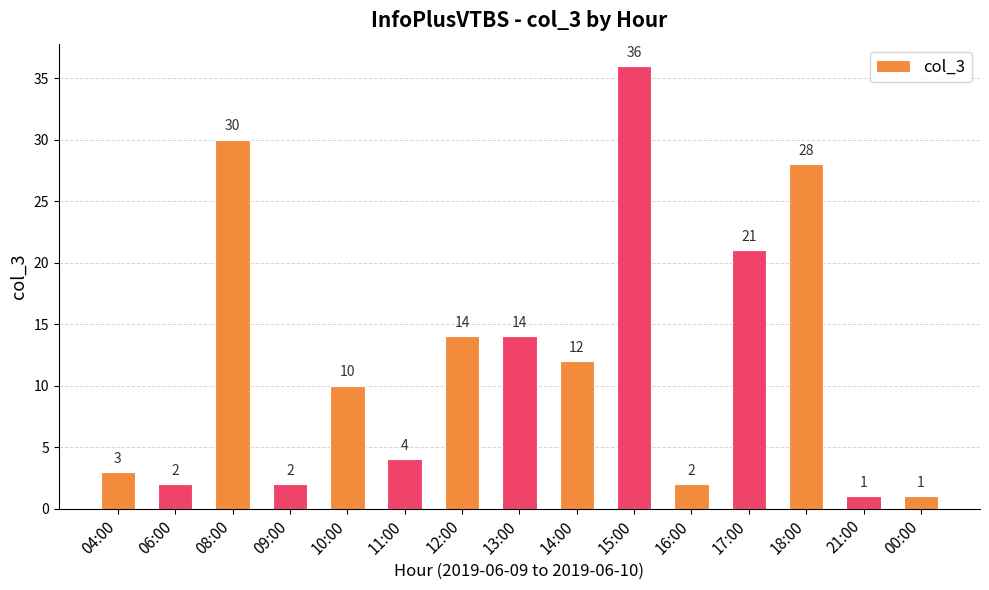

What is the change in value from 12:00 to 21:00?

-13